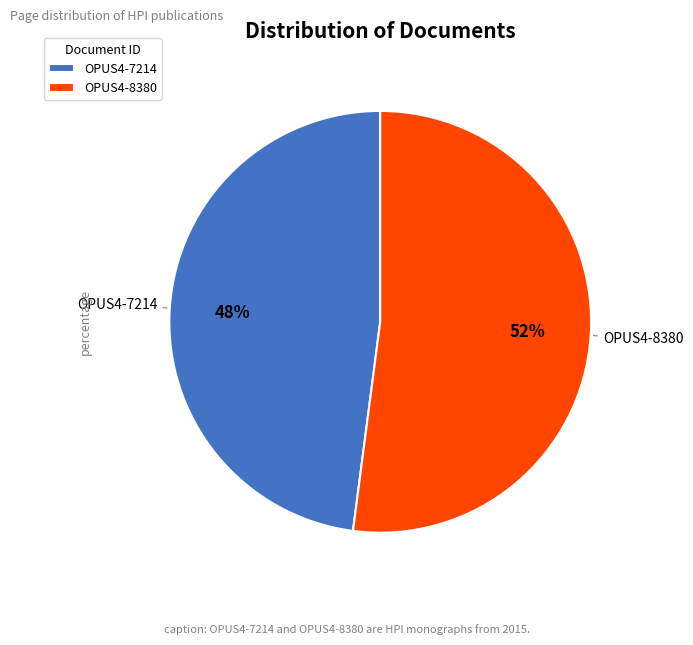

Approximately how many times larger is the value at OPUS4-8380 compared to OPUS4-7214?

1.1